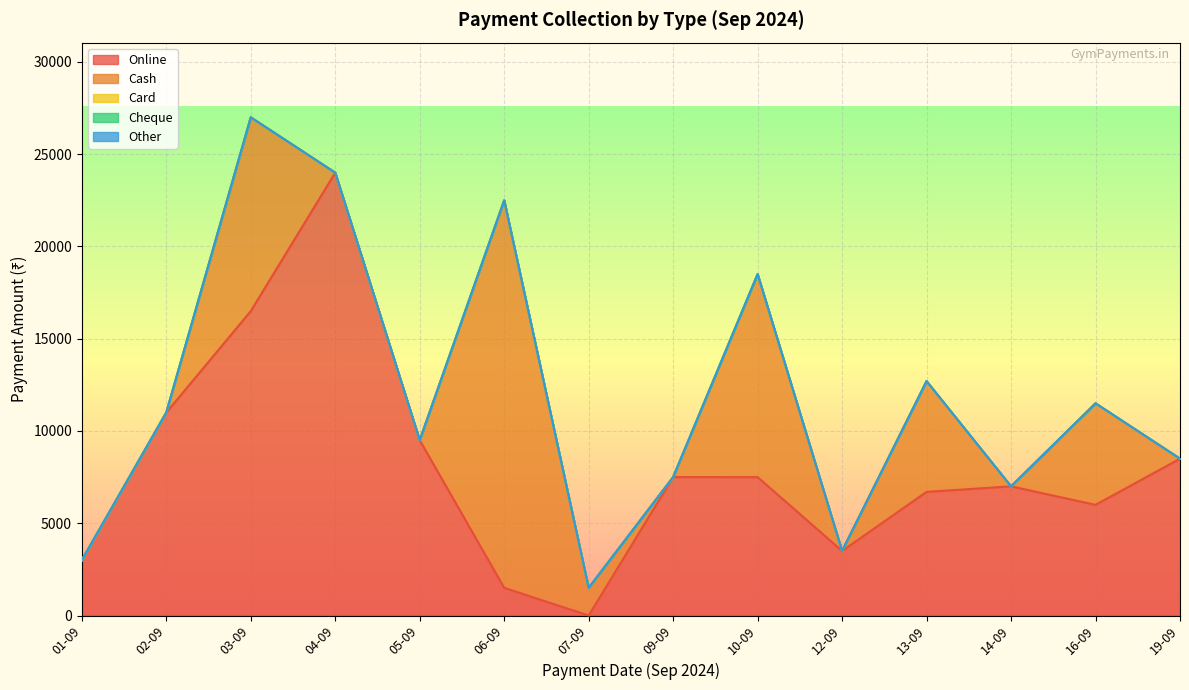

Where is the first local maximum for Online?

04-09